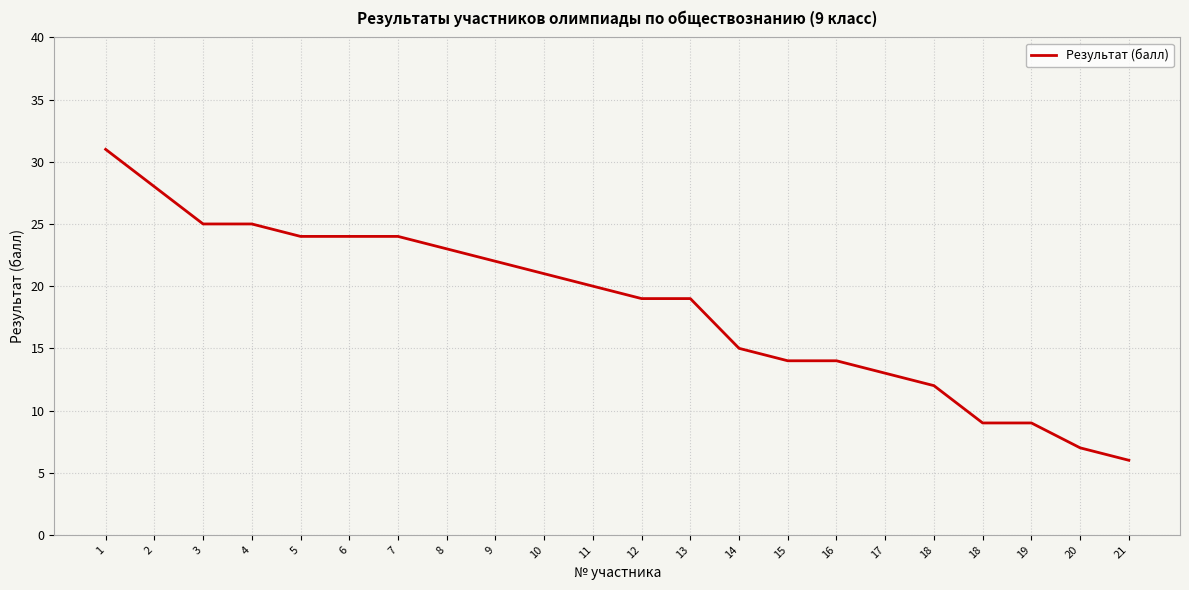

What is the change in value from 8 to 16?

-9